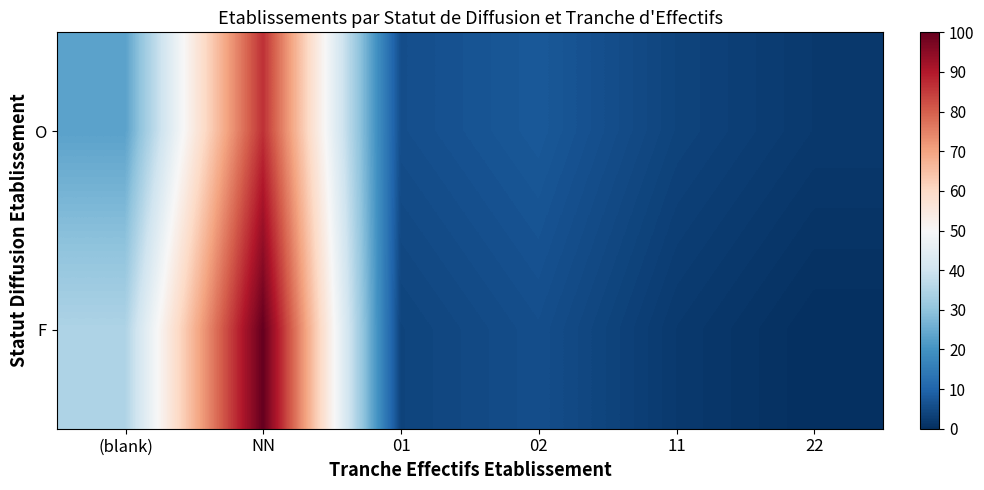

Reading left to right, what are all the values shown in this chart?

O: (blank)=23.1	NN=86.5	01=5.8	02=7.7	11=3.8	22=1.9
F: (blank)=34.6	NN=100.0	01=3.8	02=5.8	11=1.9	22=0.0